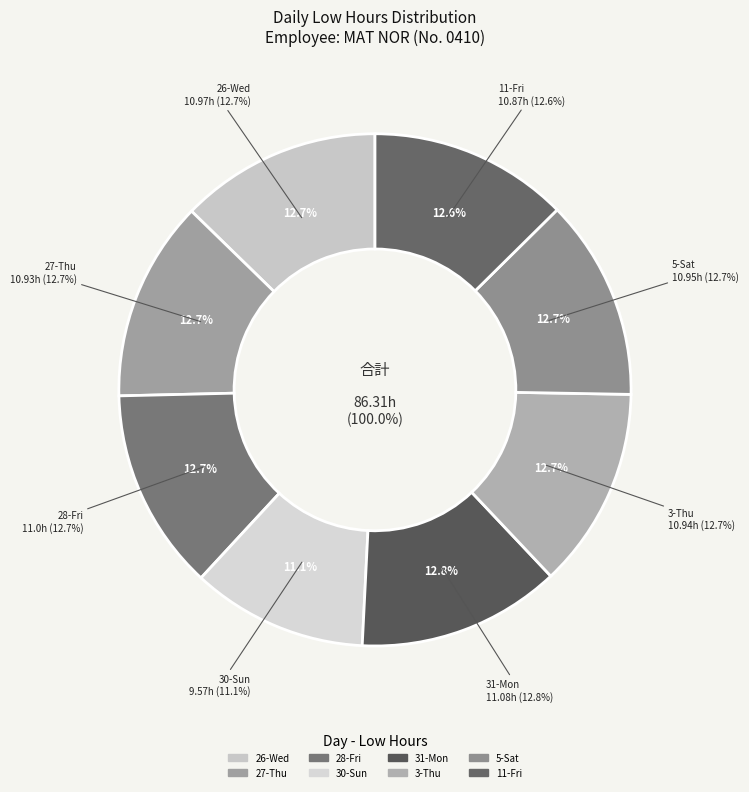

What is the change in value from 3-Thu to 11-Fri?

-0.1